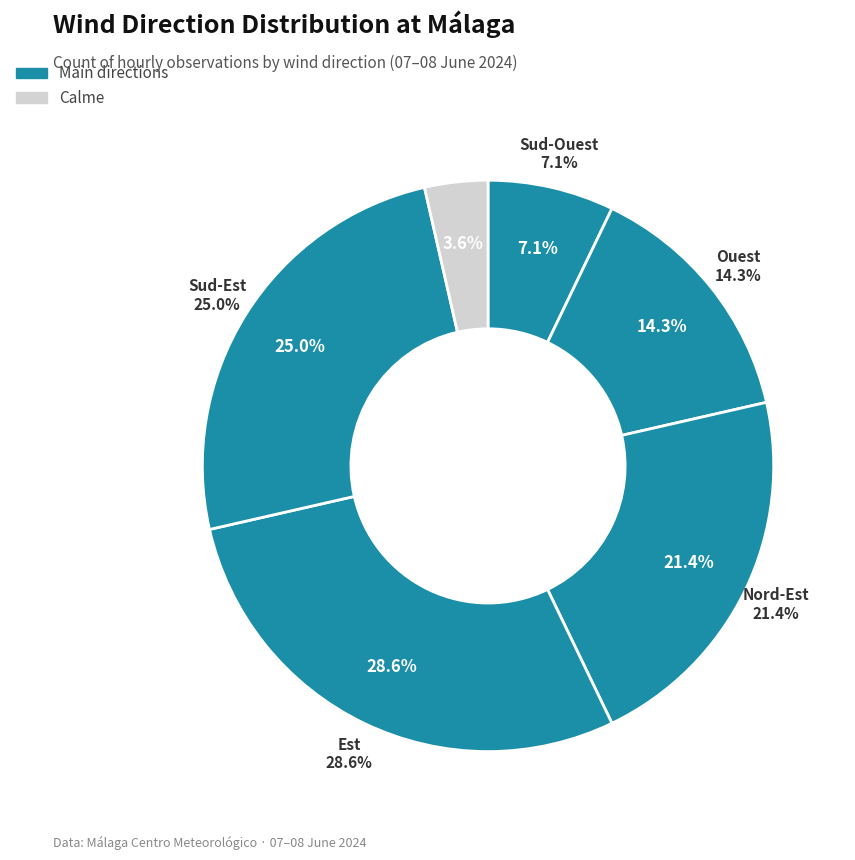

Which slice is the smallest?

Calme